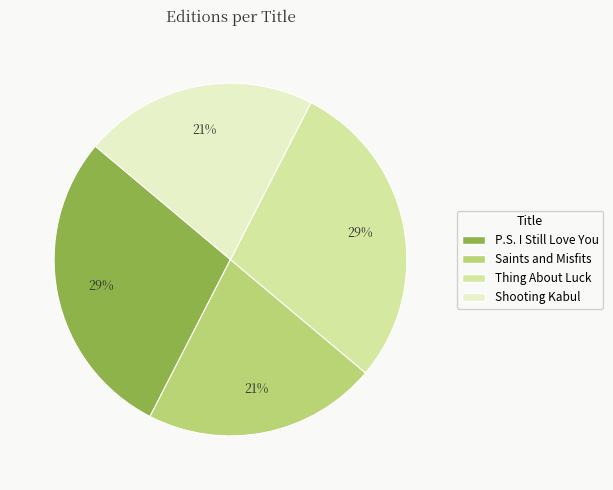

To the nearest percent, what portion does Thing About Luck represent?

29%